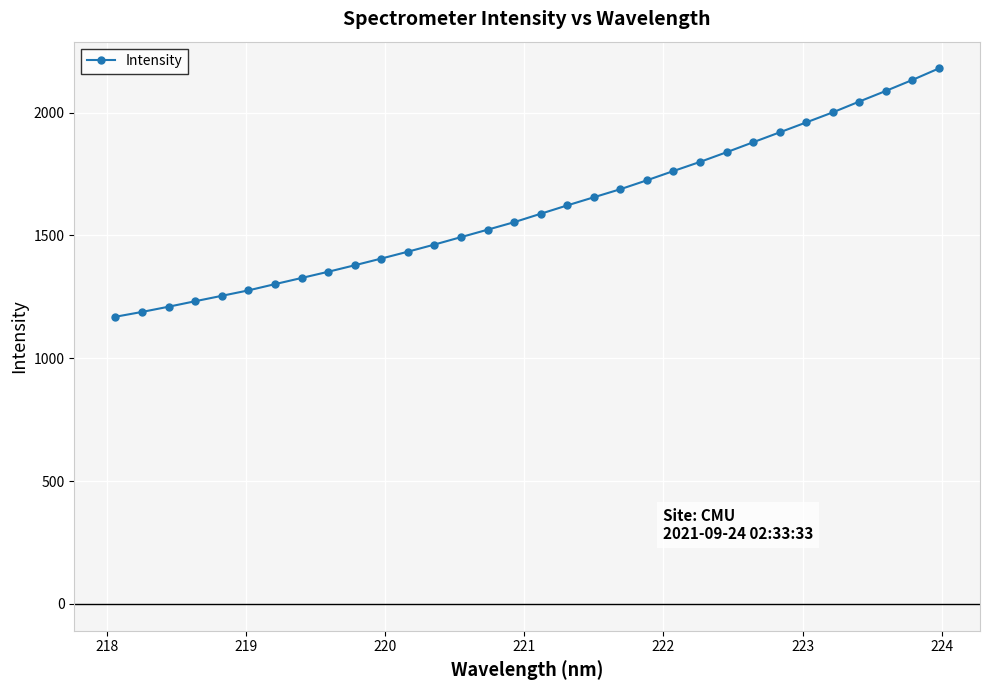

What is the greatest value displayed?

2179.7